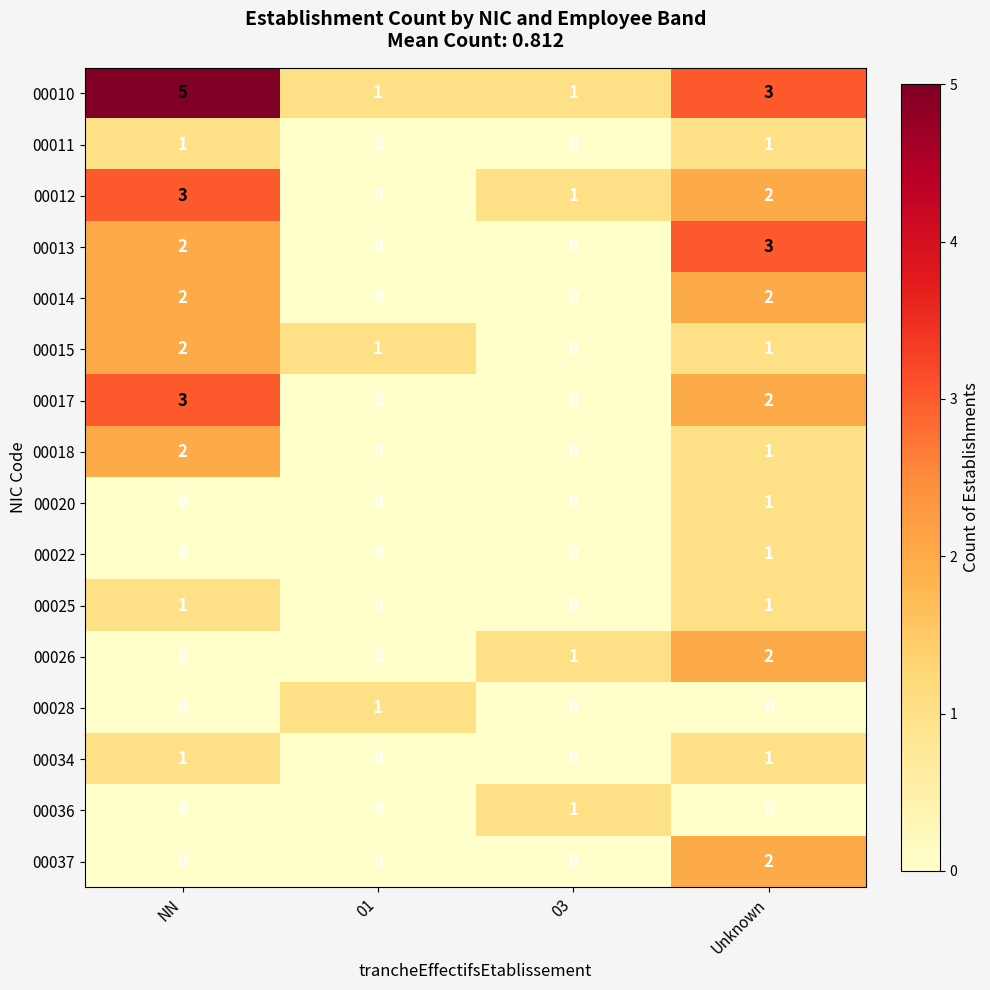

How many categories are shown in the chart?

4